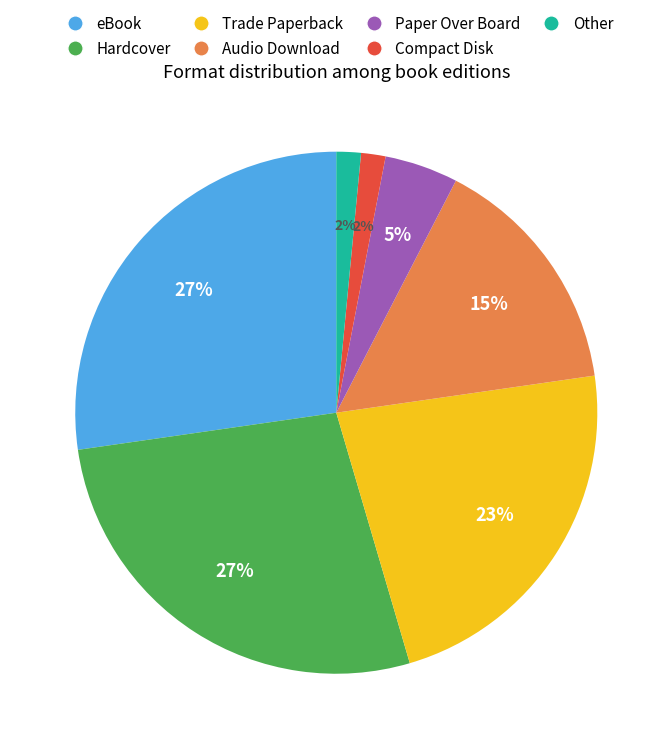

To the nearest percent, what is the difference between the Compact Disk and Paper Over Board slice percentages?

3%